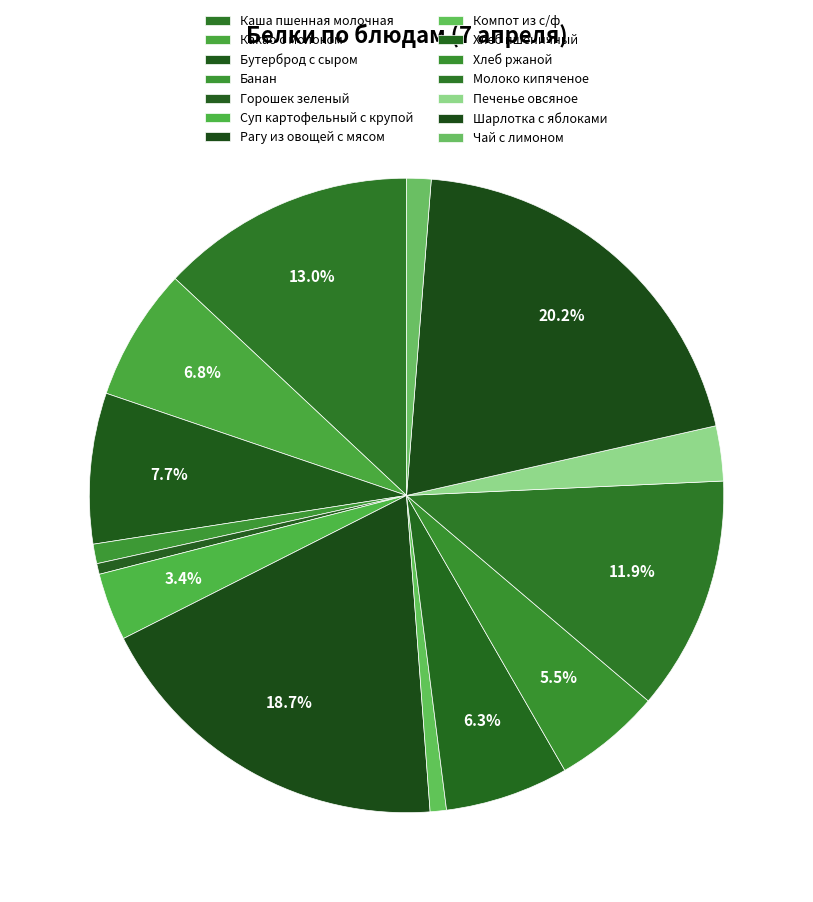

How many segments does this pie chart have?

14